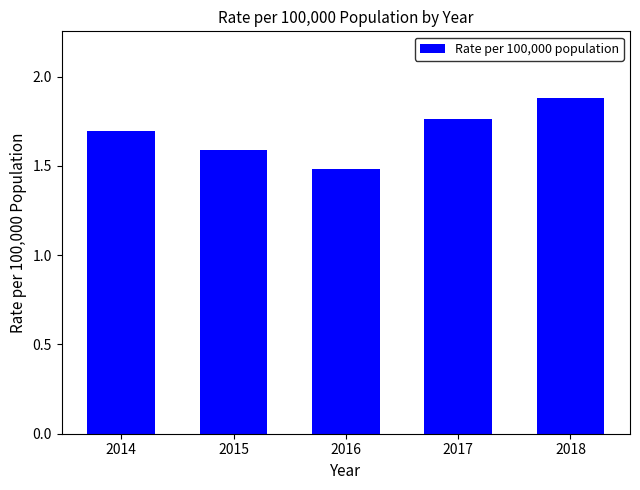

Between 2017 and 2015, which is larger?

2017